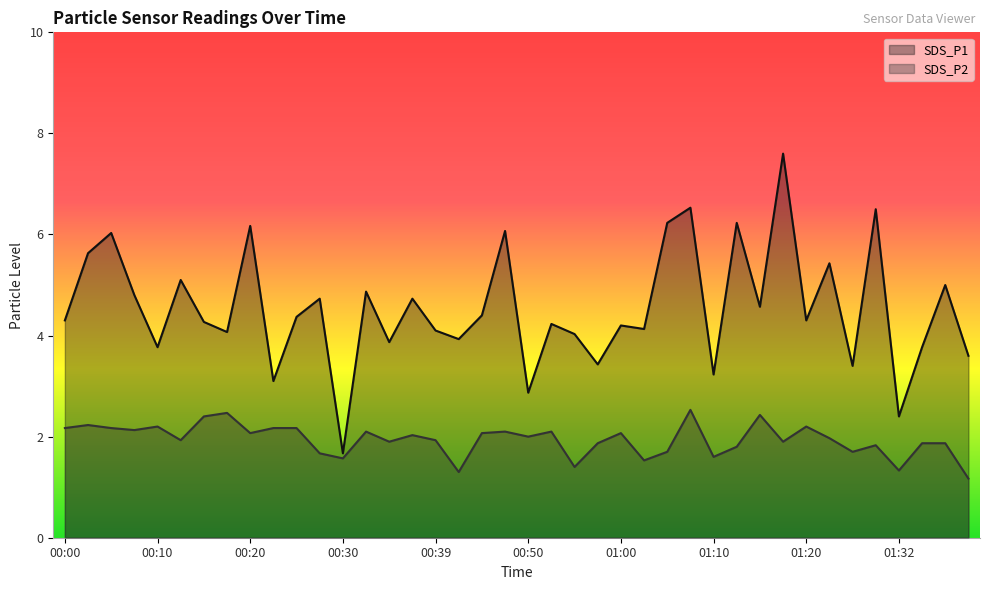

What is the average value of the SDS_P1 series?

4.5